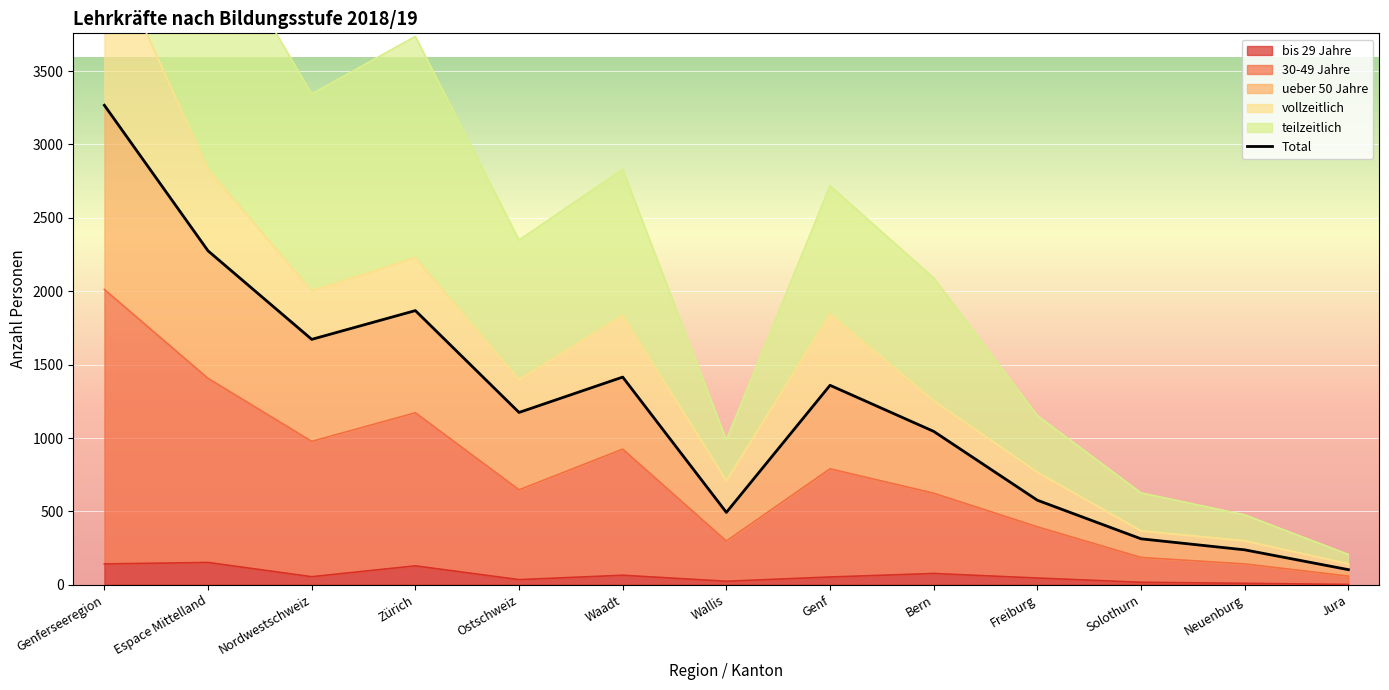

Which category has the highest value across all series?

Genferseeregion